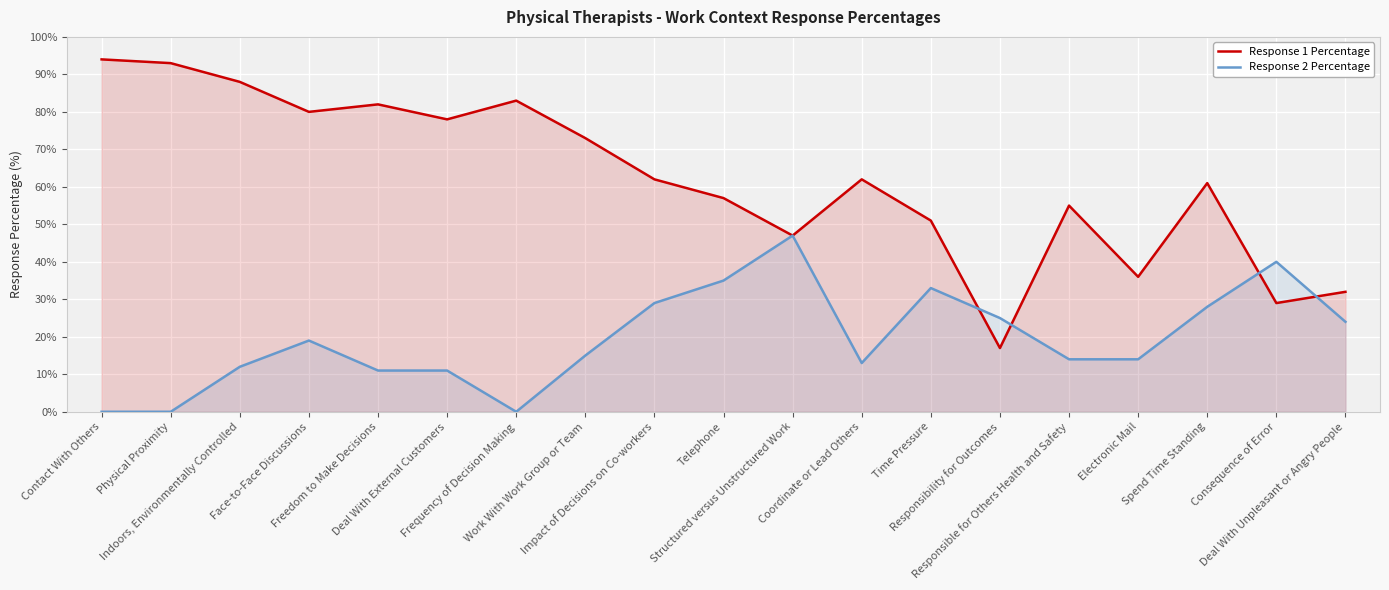

Which has a higher value, Frequency of Decision Making or Deal With Unpleasant or Angry People?

Frequency of Decision Making